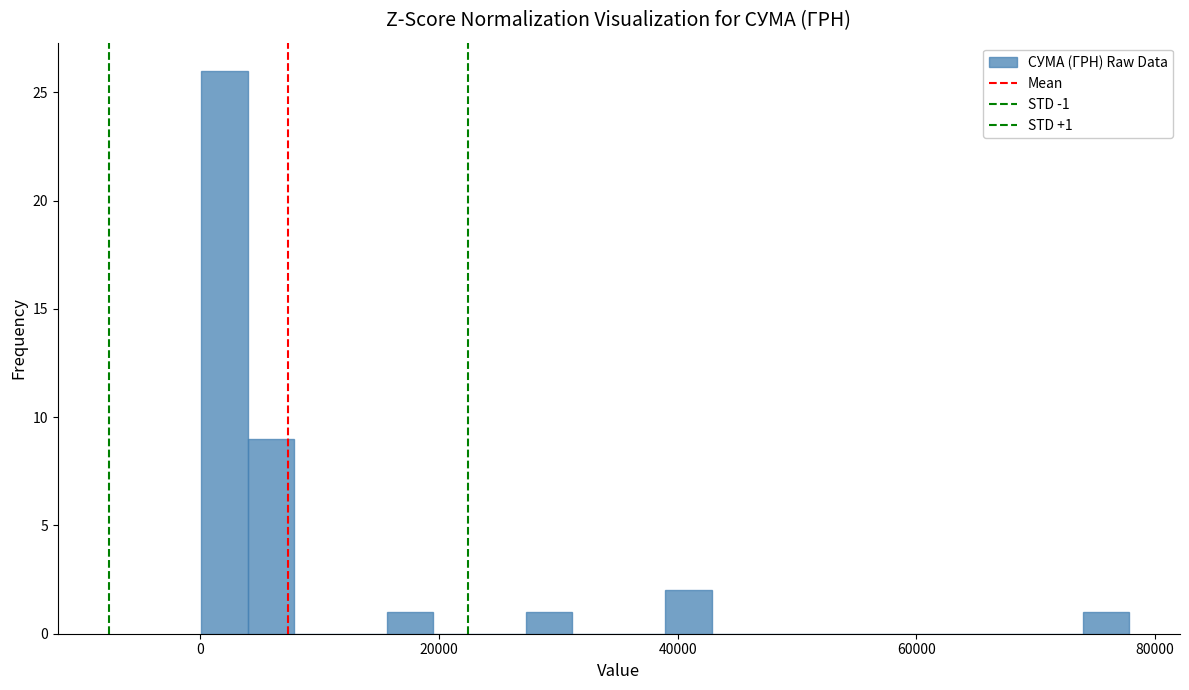

Read against the x-axis, roughly where is the centre of the tallest bar?

2000